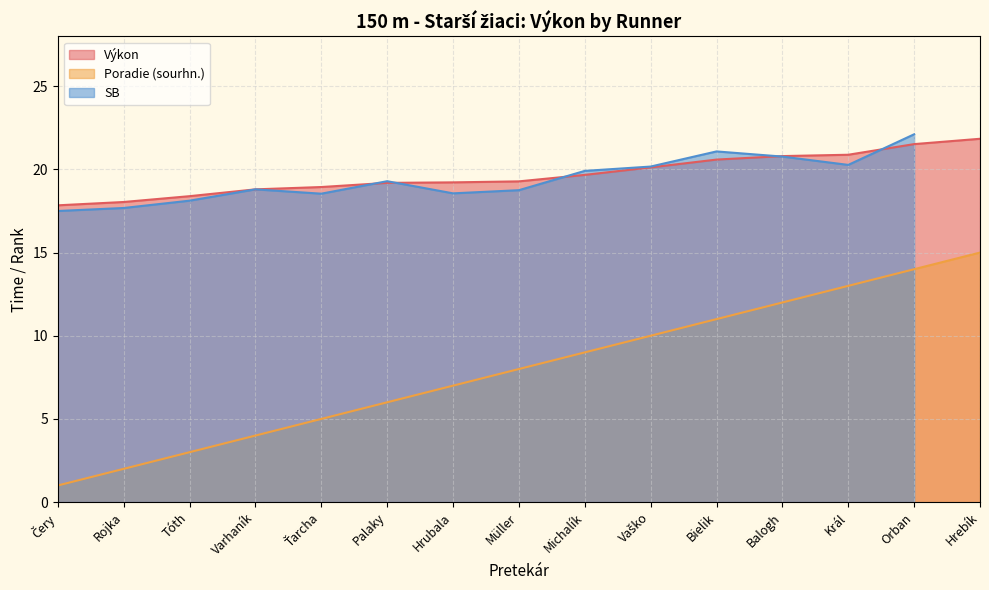

True or false: Výkon has more than 0 interior local peaks.

False